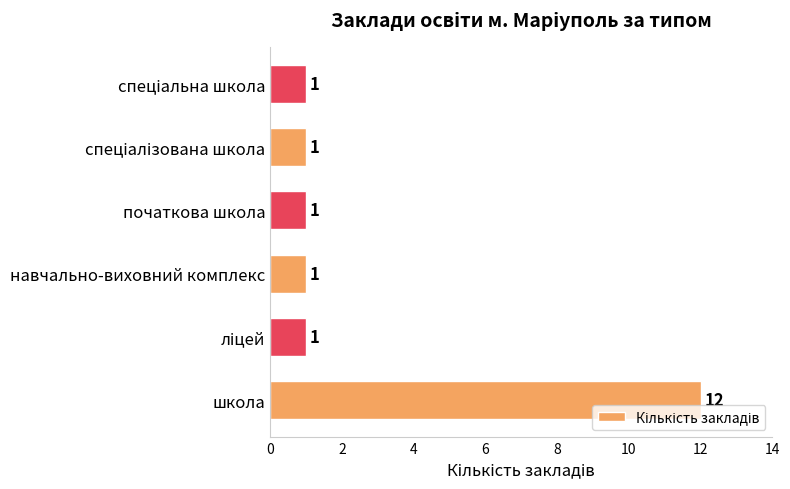

True or false: the data shows 7 at школа.

False